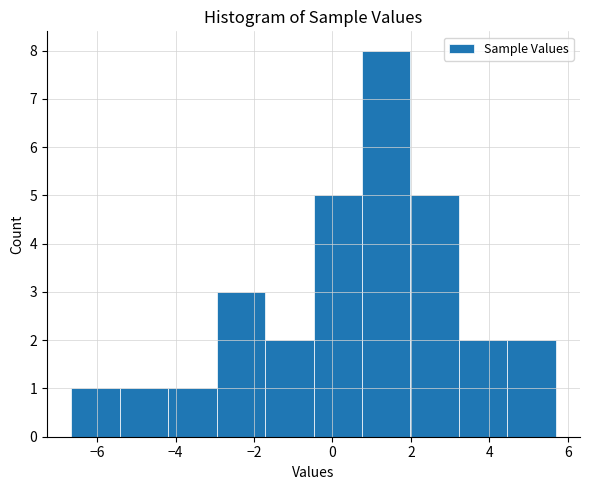

Which range on the x-axis has the tallest bar?

0.8 to 2.0